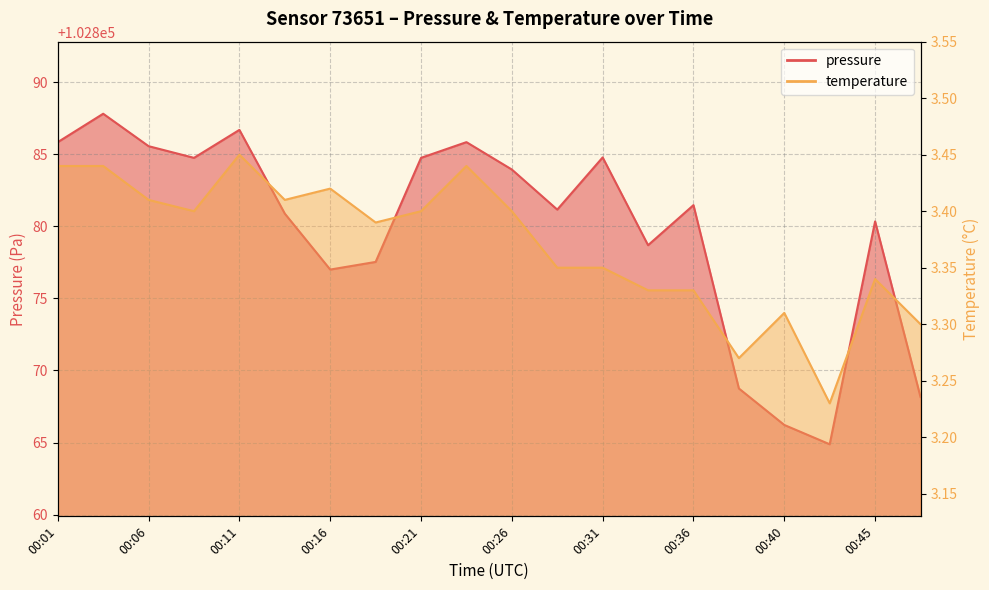

What is the greatest value displayed?

102887.8